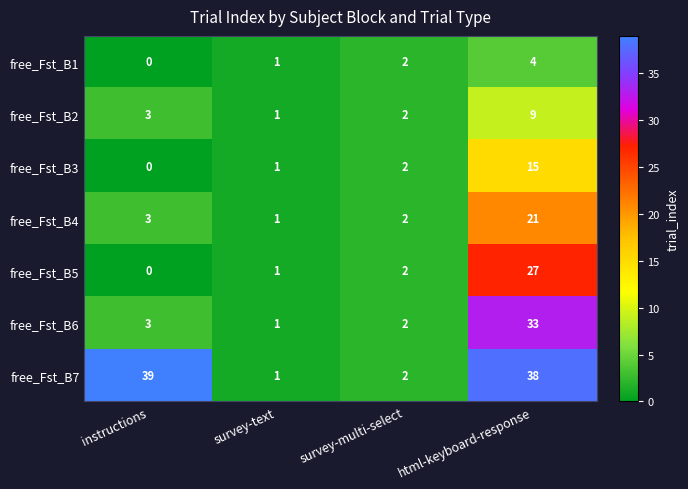

The free_Fst_B5 series shows 4 at survey-multi-select. True or false?

False